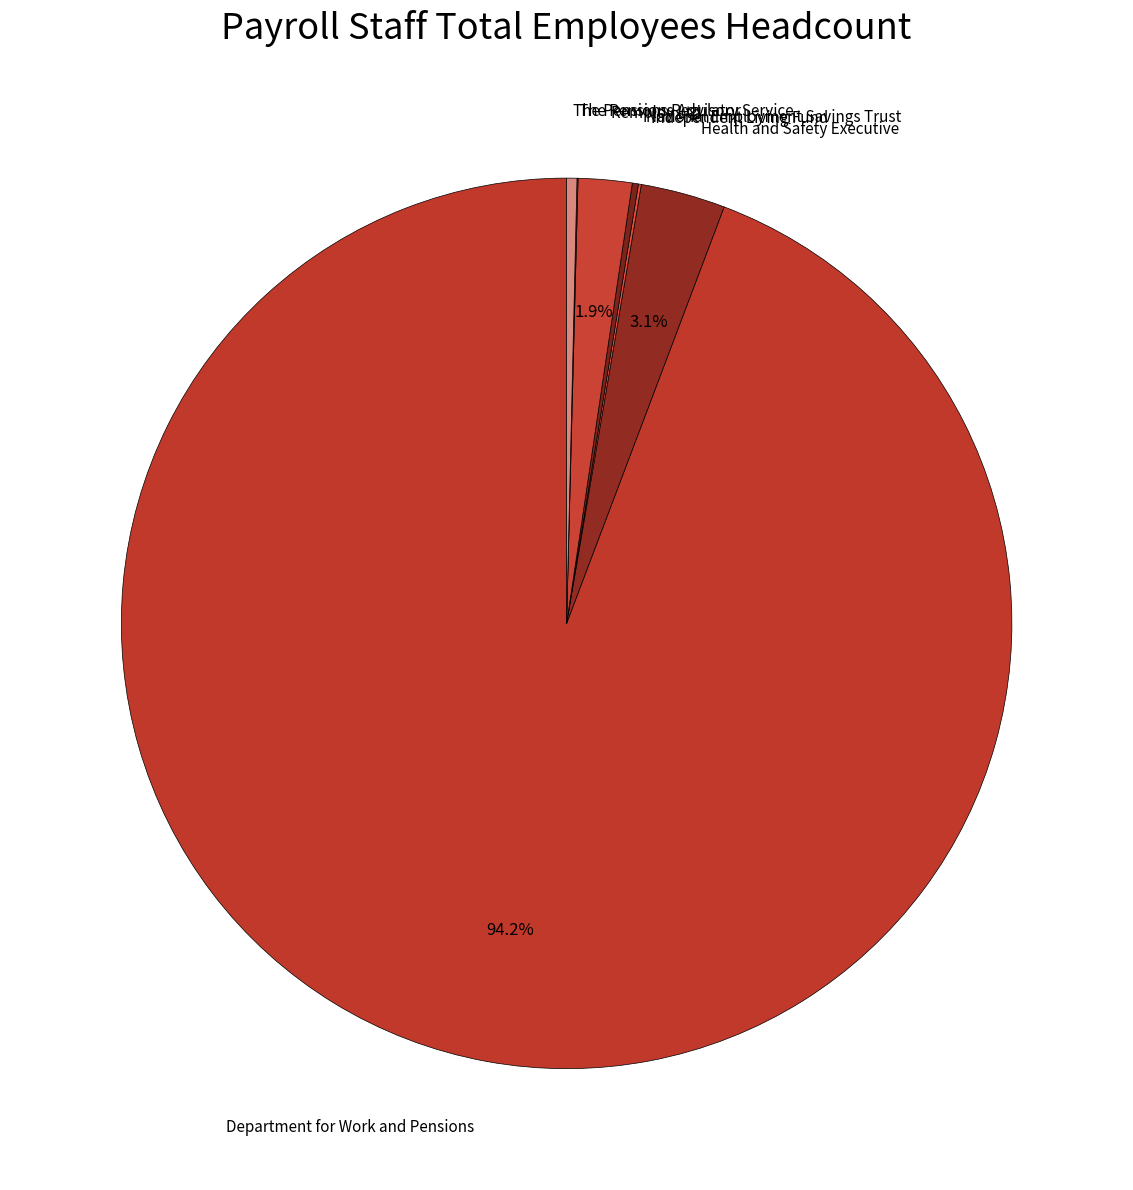

Is there any slice that represents more than half of the pie?

Yes